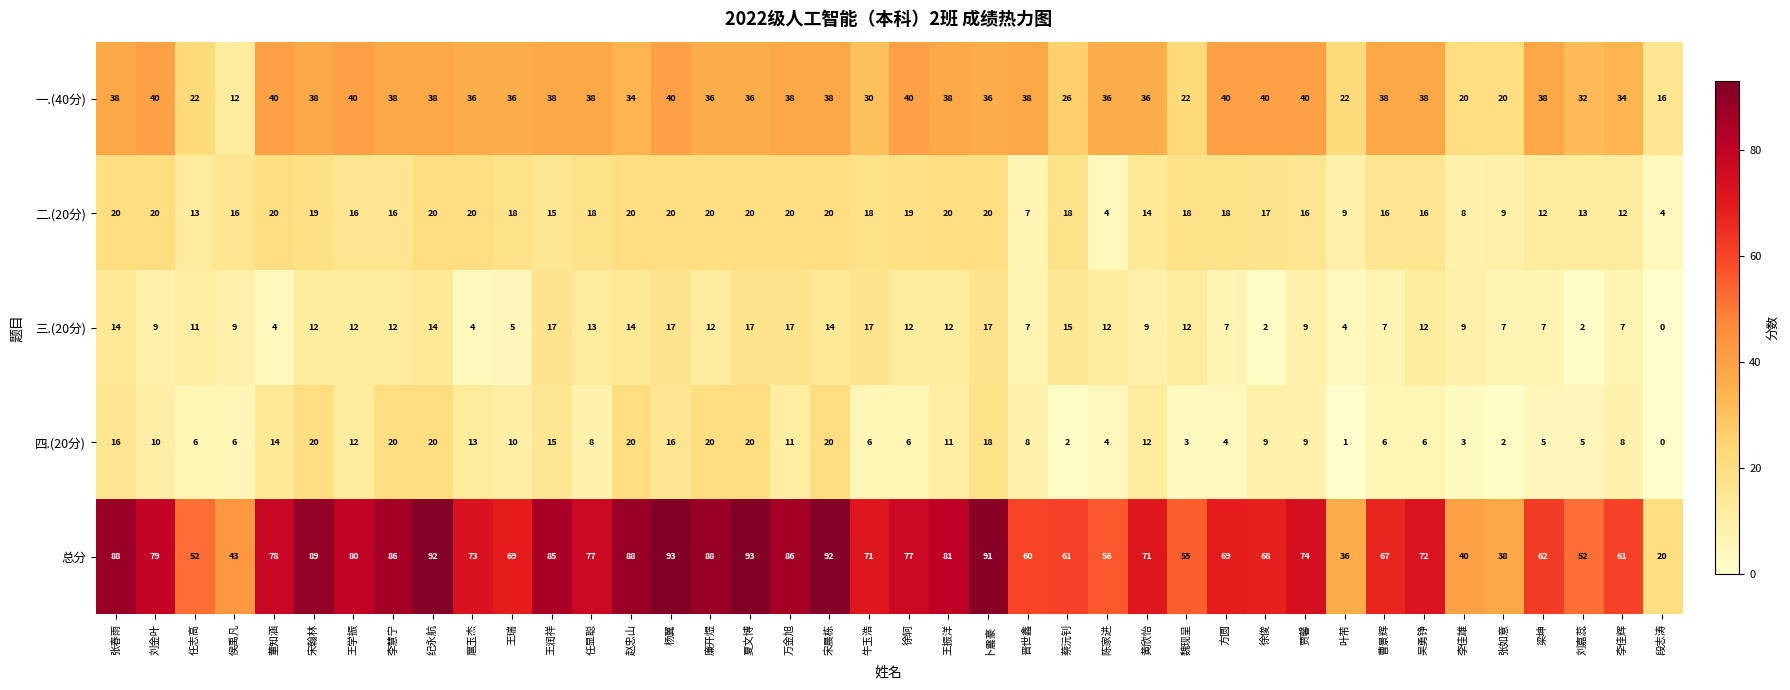

What is the greatest value displayed?

93